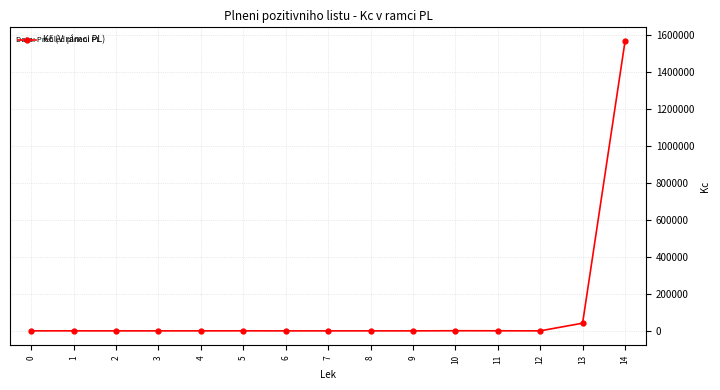

What is the value of the 8th point from the left?

28.3